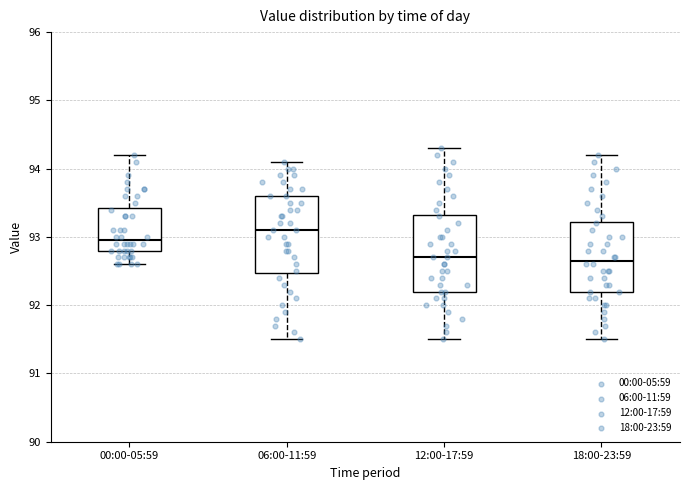

Which box has the highest median line?

06:00-11:59